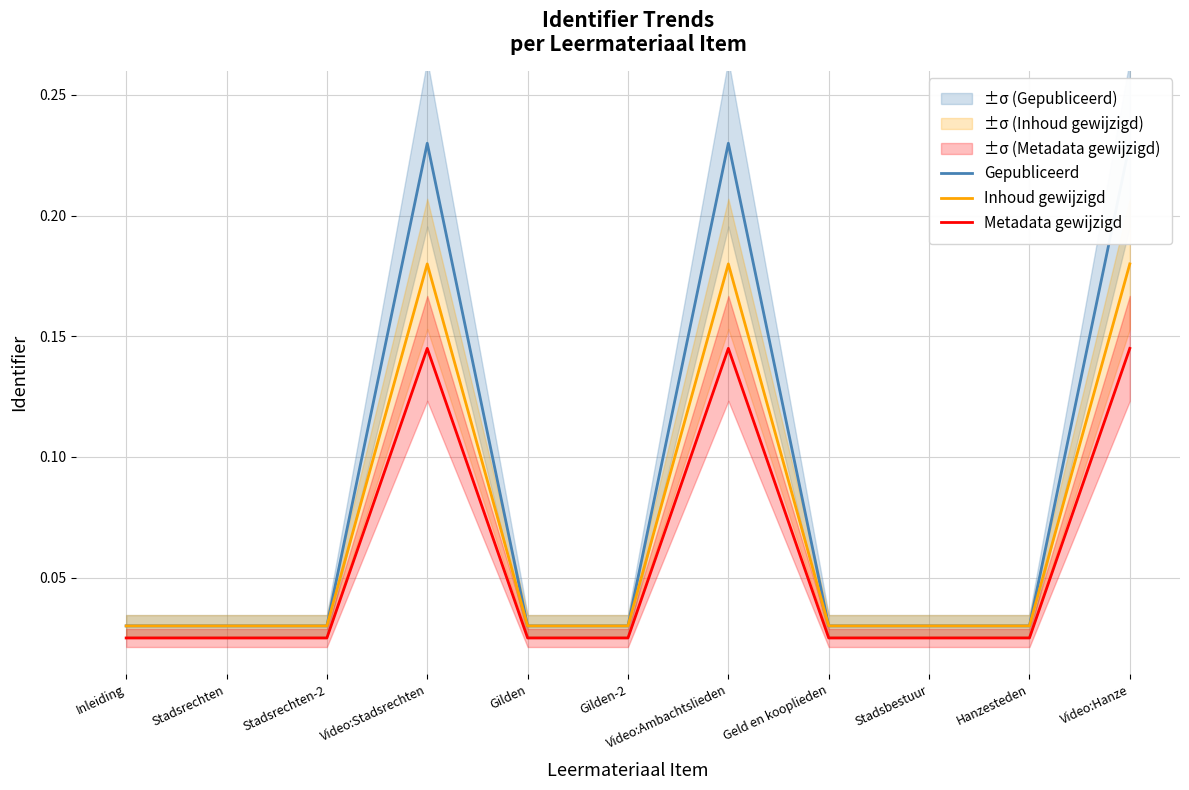

What is the value of the Metadata gewijzigd point at the 7th from the left?

0.1